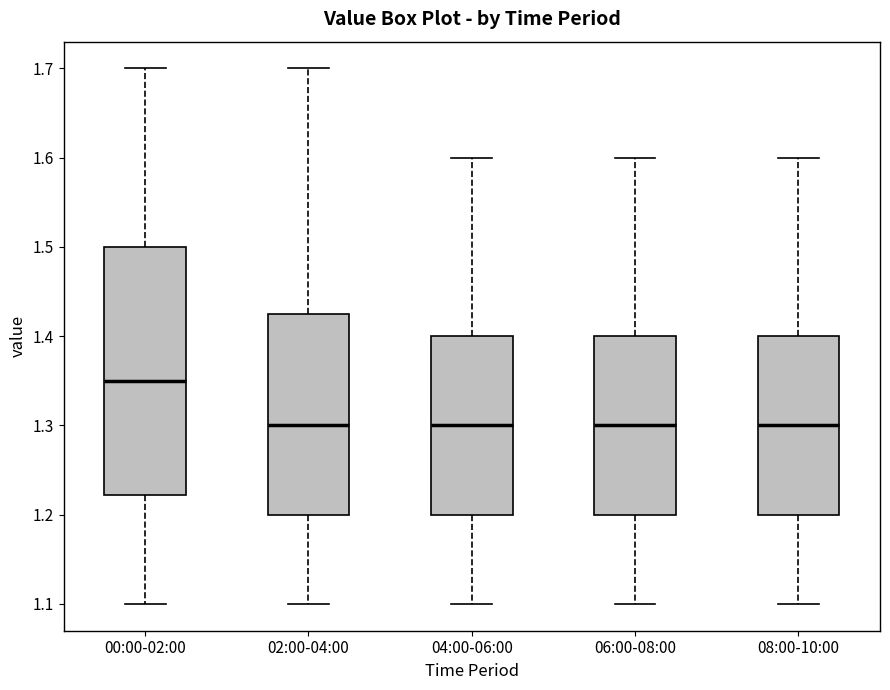

Reading left to right, transcribe this box plot: for each box, give where its median line is, the range the box spans, and where its two whiskers end, as read against the y-axis. The values are not printed on the chart, so give them approximately, as read against the axis.

00:00-02:00: median 1.35, box 1.22 to 1.50, whiskers 1.10 to 1.70
02:00-04:00: median 1.30, box 1.20 to 1.43, whiskers 1.10 to 1.70
04:00-06:00: median 1.30, box 1.20 to 1.40, whiskers 1.10 to 1.60
06:00-08:00: median 1.30, box 1.20 to 1.40, whiskers 1.10 to 1.60
08:00-10:00: median 1.30, box 1.20 to 1.40, whiskers 1.10 to 1.60